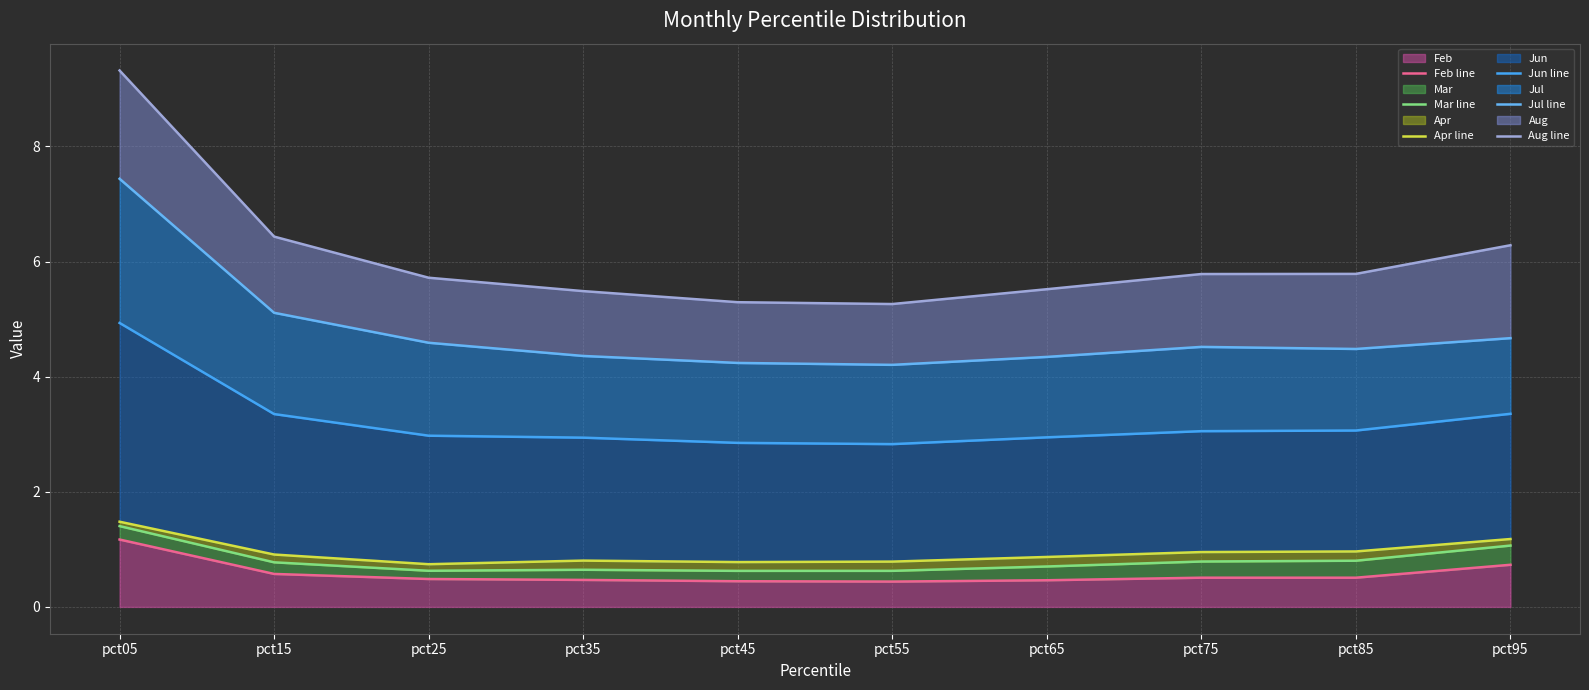

What is the total value across all series at pct15?

17.2